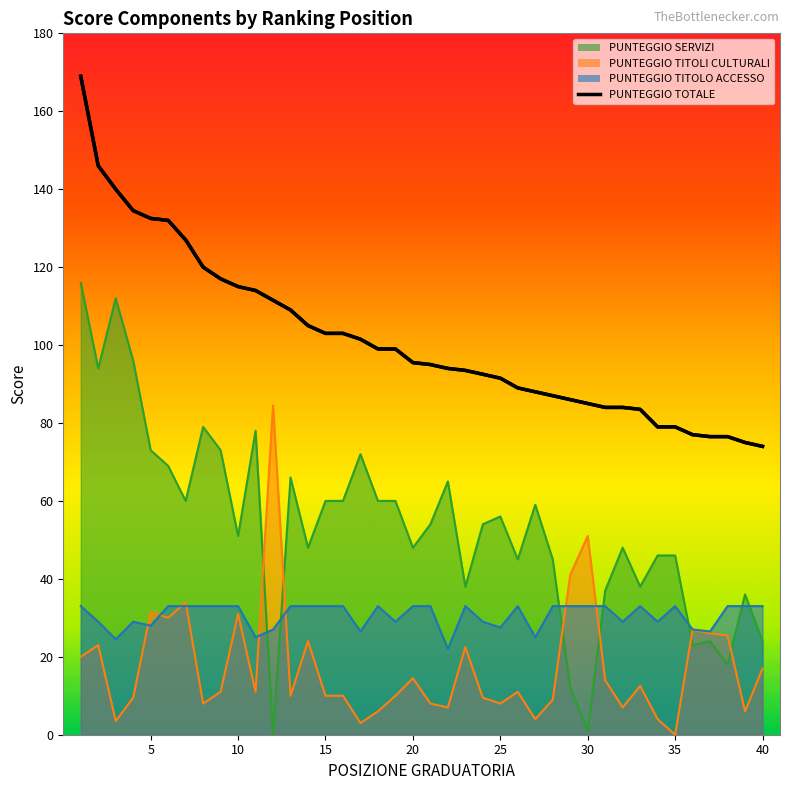

Which series has the largest total across all categories?

PUNTEGGIO TOTALE